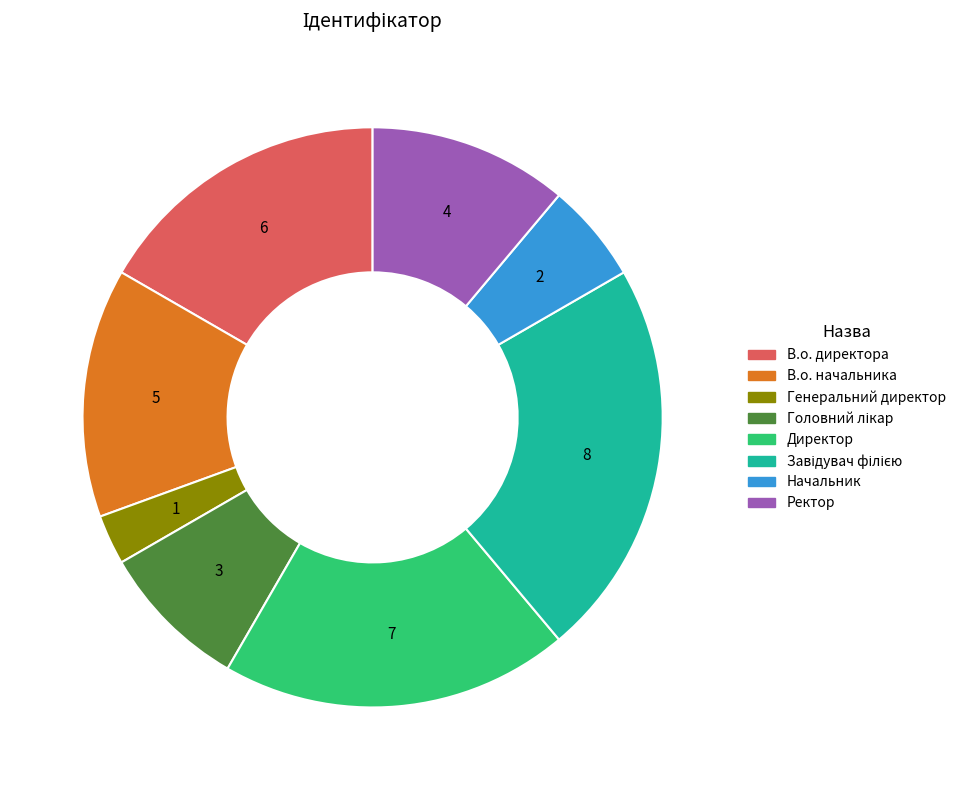

What is the smallest slice in the pie chart?

Генеральний директор